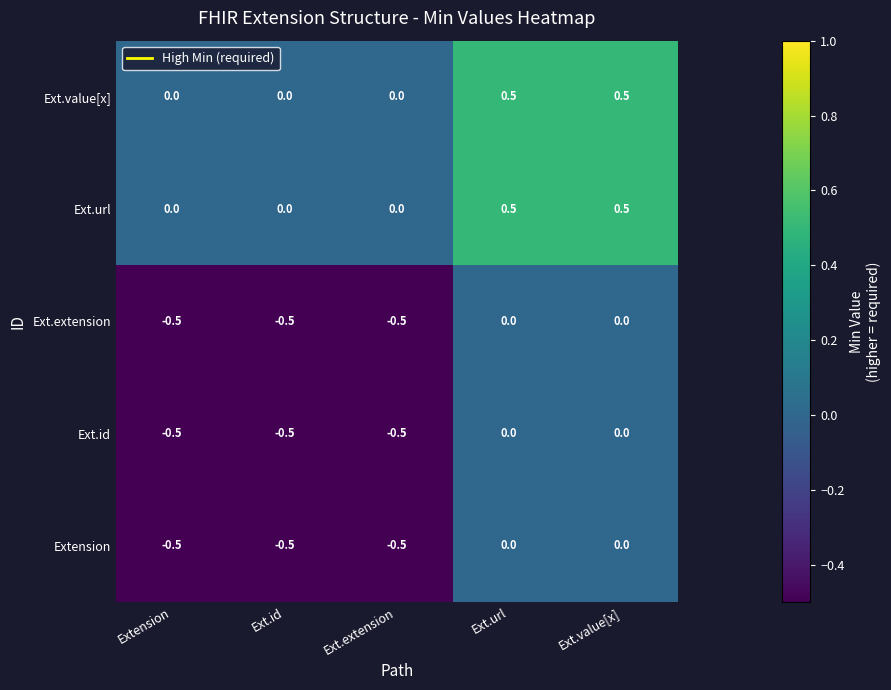

The Extension series shows -0.2 at Ext.value[x]. True or false?

False